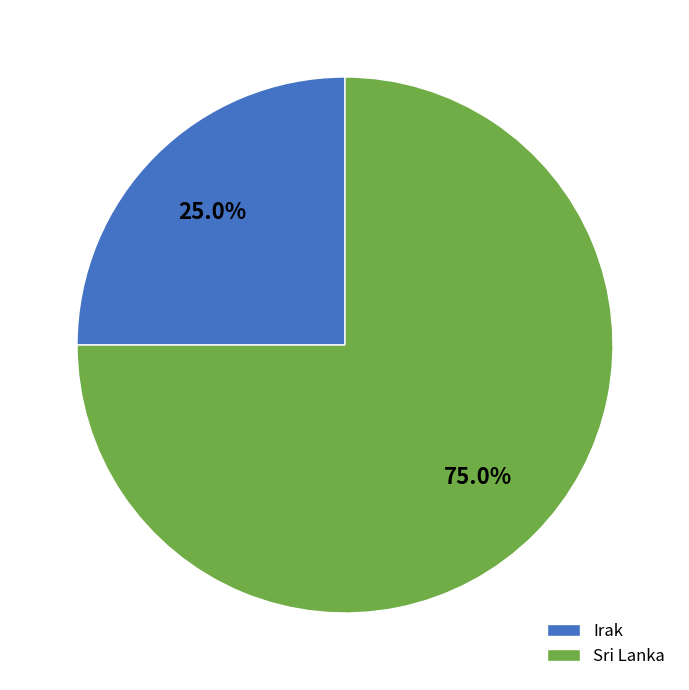

Which slice is the smallest?

Irak